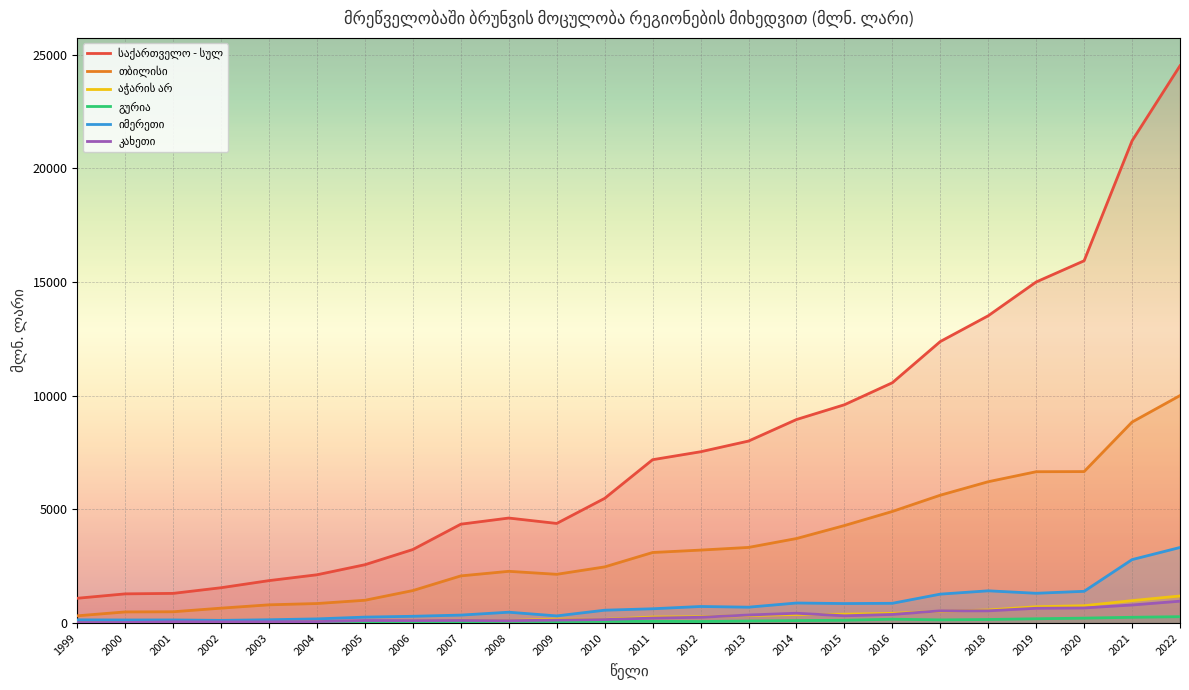

Which category has the lowest value in the გურია series?

2003